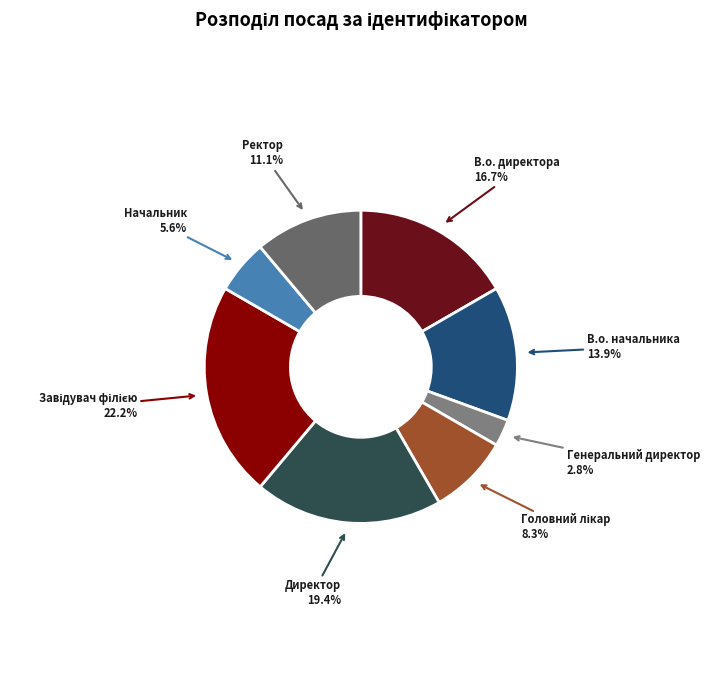

What is the smallest slice in the pie chart?

Генеральний директор